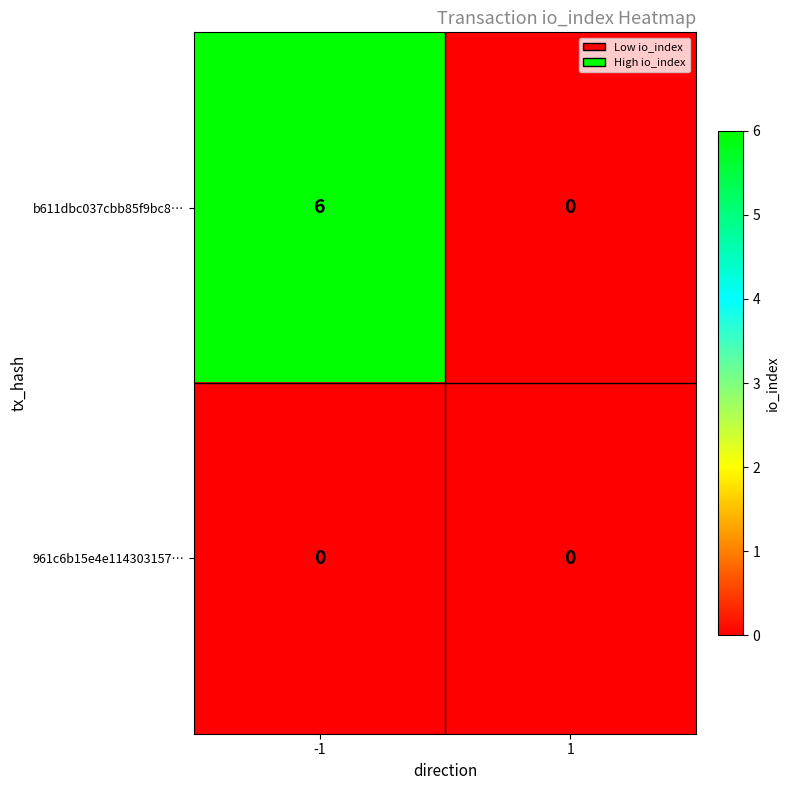

Is it true that 961c6b15e4e114303157… equals 0 at 1?

True